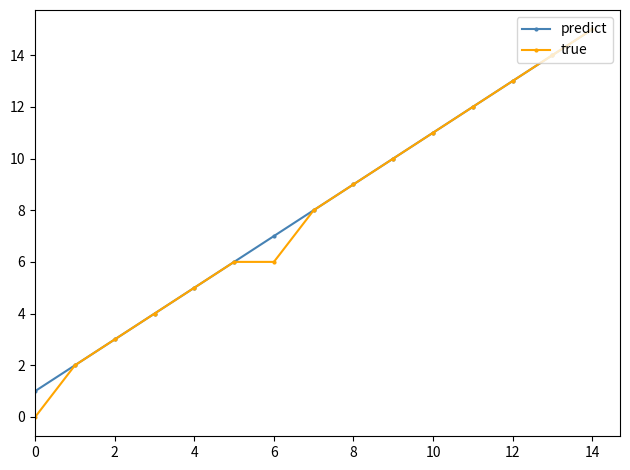

Which series has the widest spread of values?

true